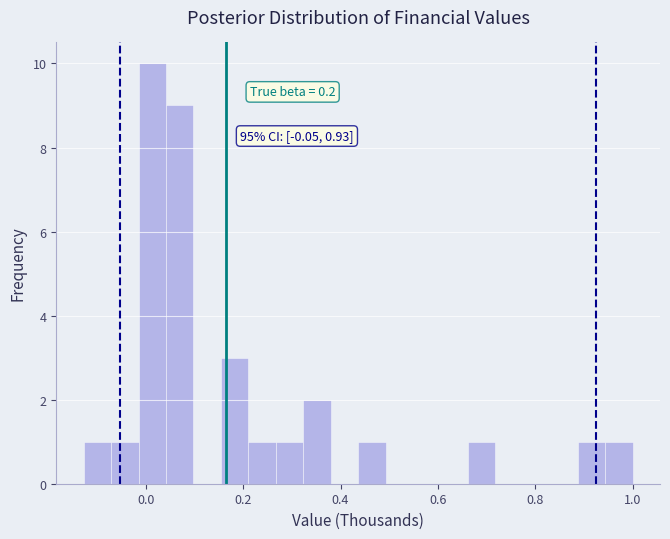

Read against the x-axis, roughly where is the centre of the tallest bar?

0.02